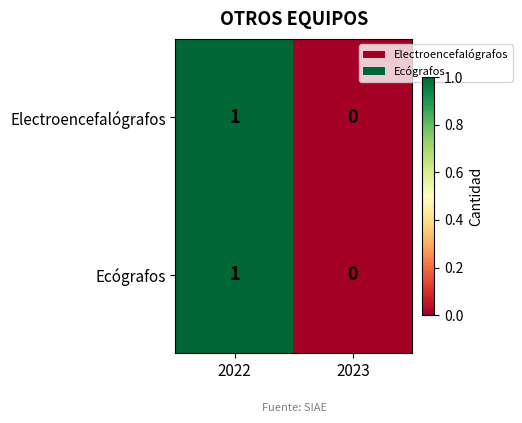

List the labels in order of Electroencefalógrafos value, largest first.

2022, 2023